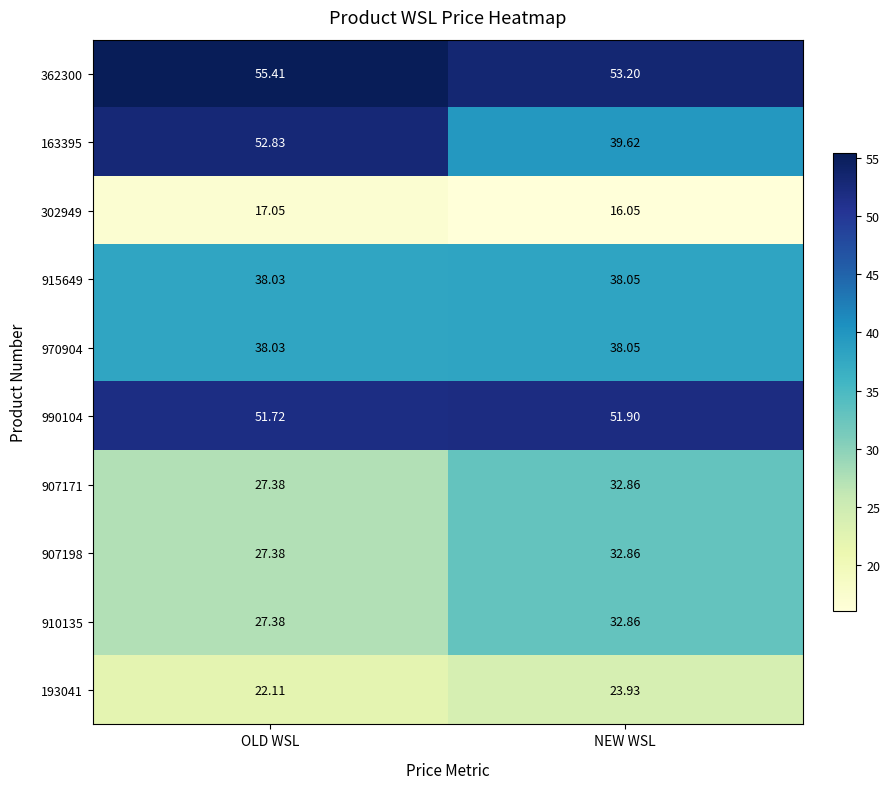

Which series has the widest spread of values?

163395